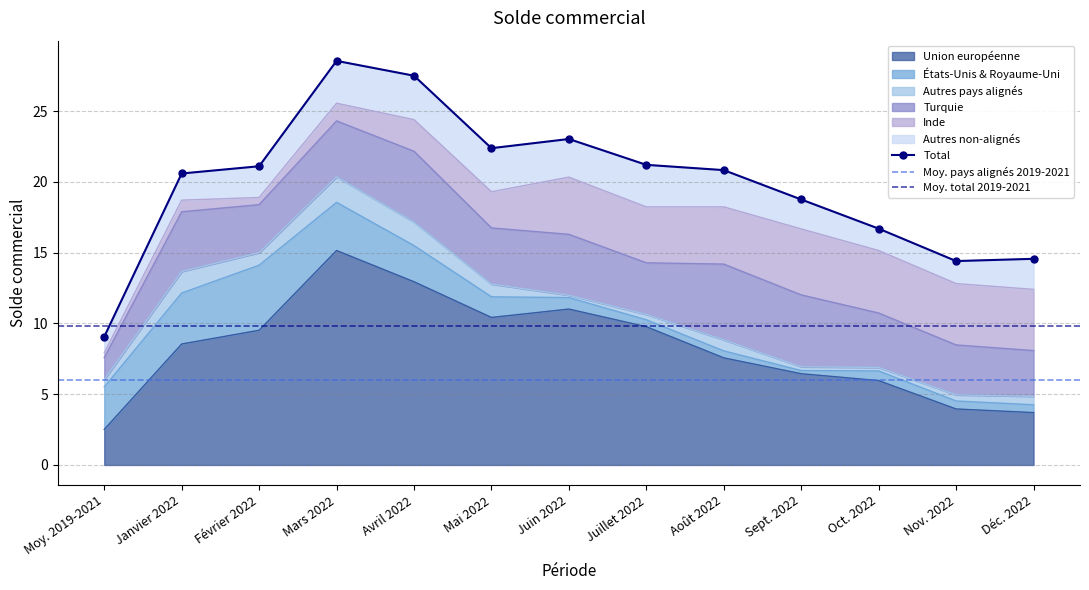

What is the lowest value of the Union européenne series?

2.5